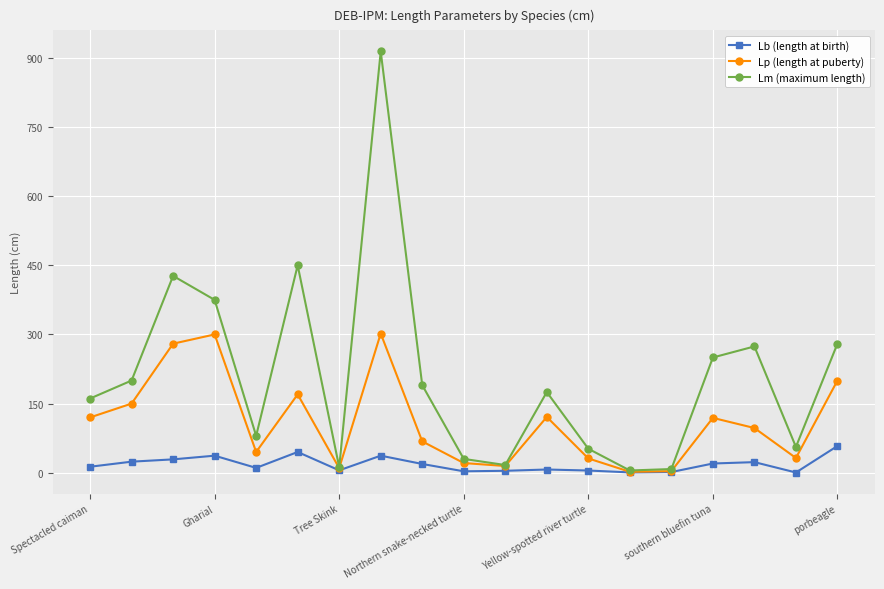

What is the maximum value shown in the chart?

914.0